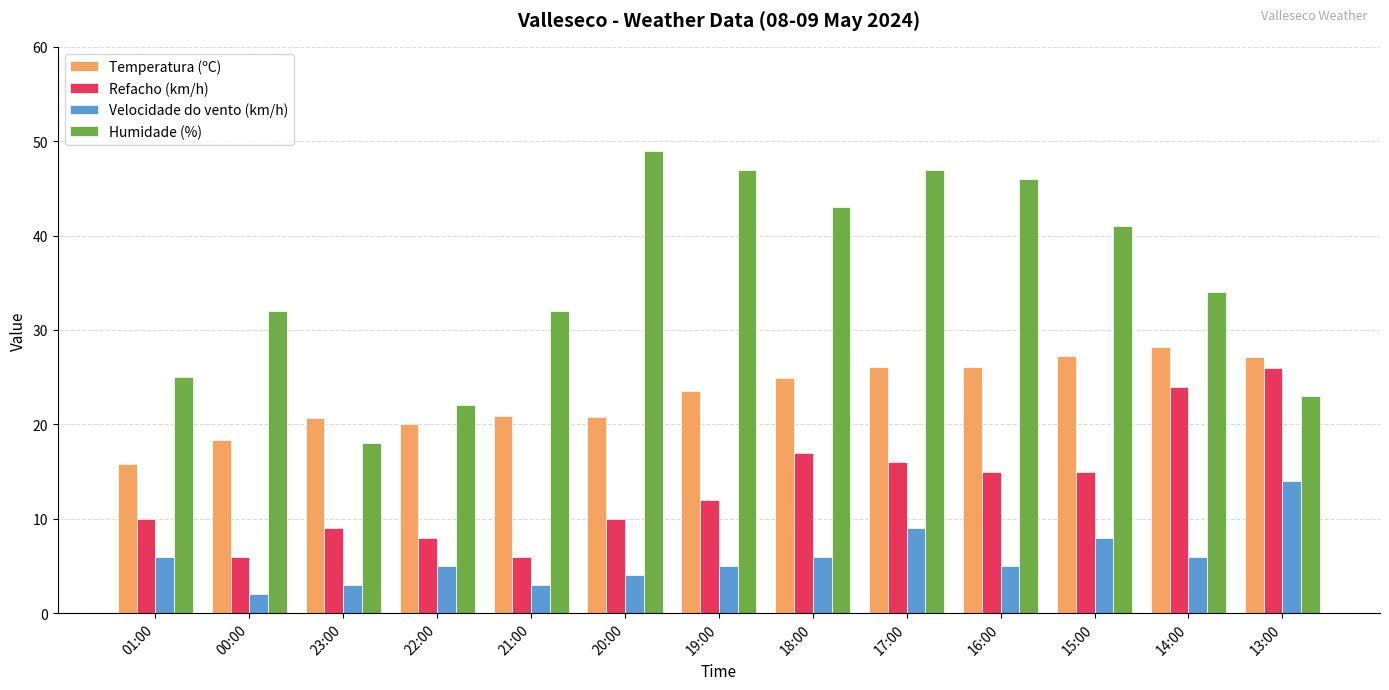

What is the difference between the highest and lowest values at 19:00?

42.0